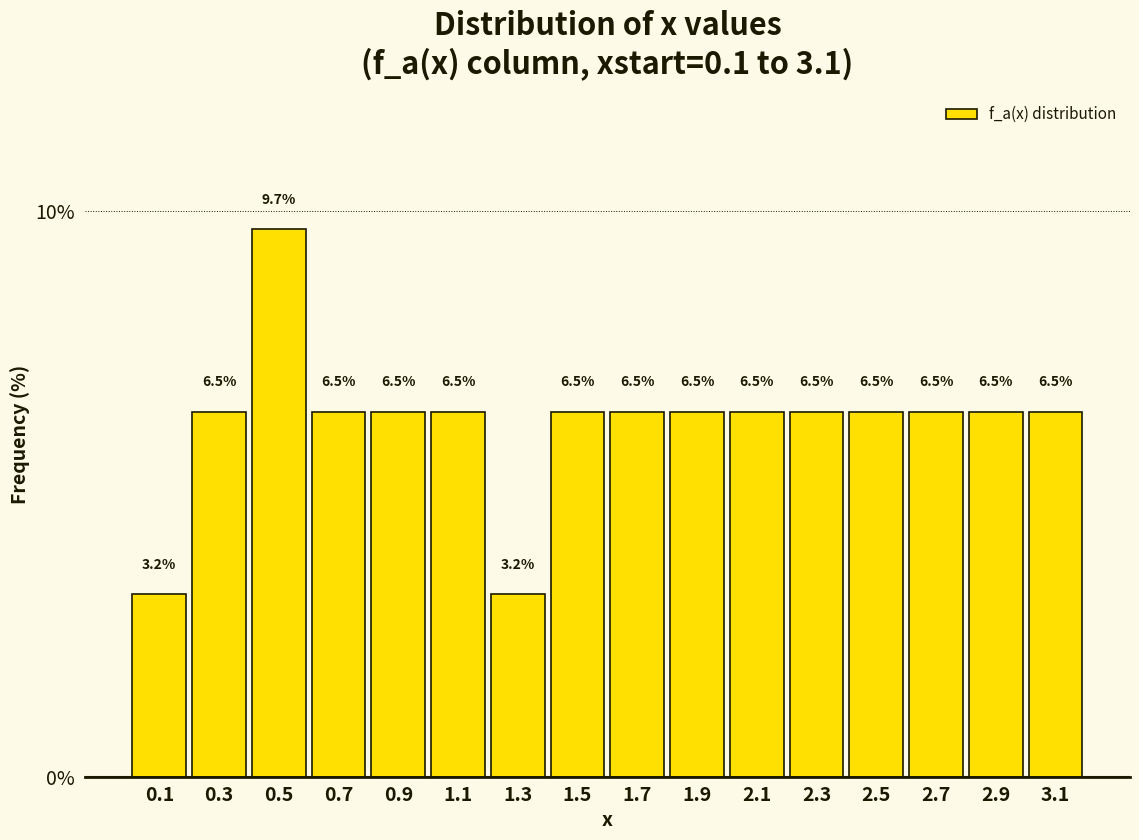

What is the height of the bar covering 1.4 to 1.6 on the x-axis?

6.5